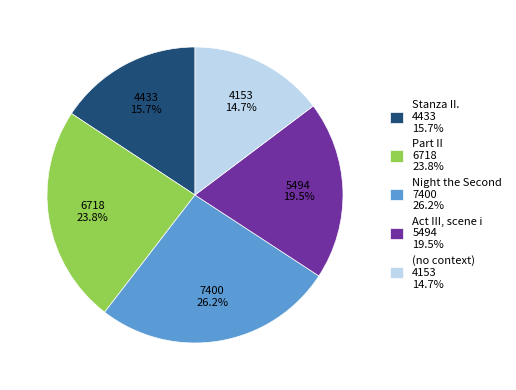

To the nearest percent, what is the difference between the largest and smallest slice percentages?

12%